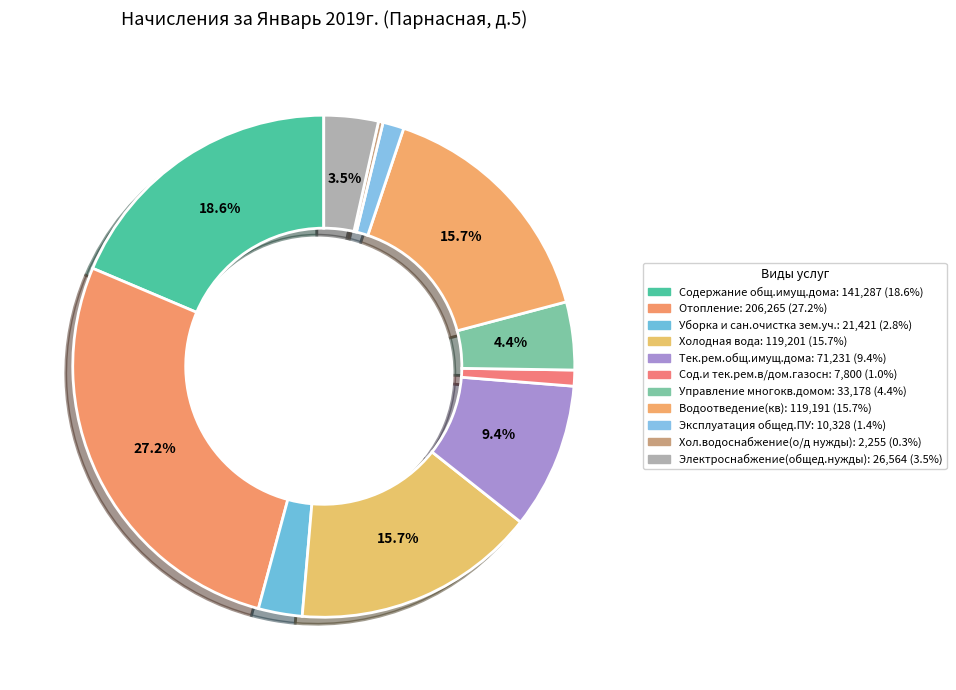

To the nearest percent, what percentage of the pie is Электроснабжение(общед.нужды)?

4%